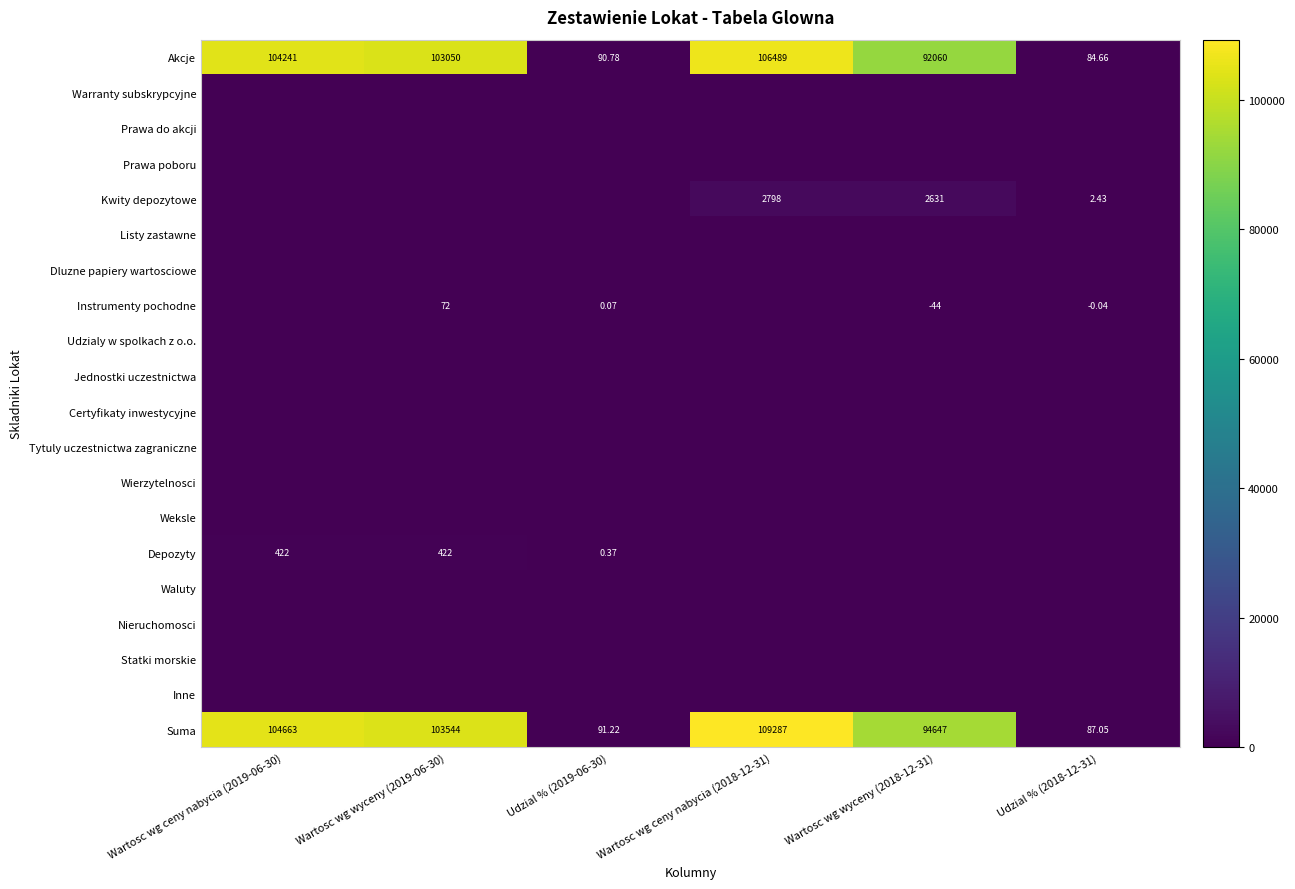

Is the value of Tytuly uczestnictwa zagraniczne at Wartosc wg ceny nabycia (2018-12-31) greater than the value of Depozyty at Wartosc wg wyceny (2018-12-31)?

No